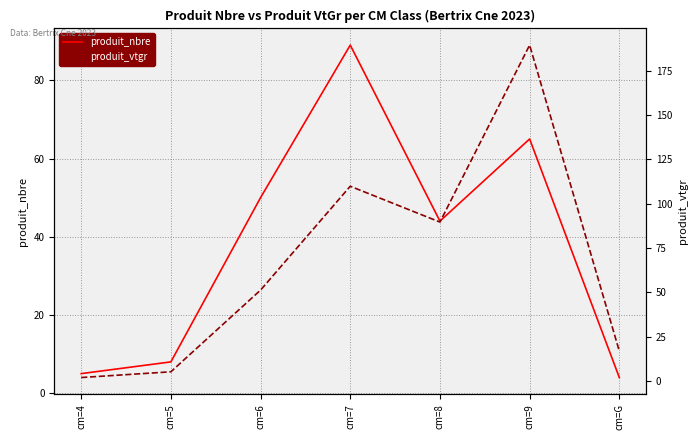

The value of produit_nbre at cm=6 is 17.6. True or false?

False